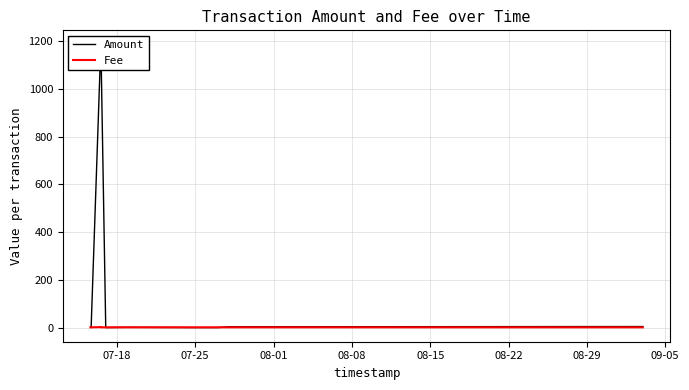

How many interior local valleys does the Amount series have?

2